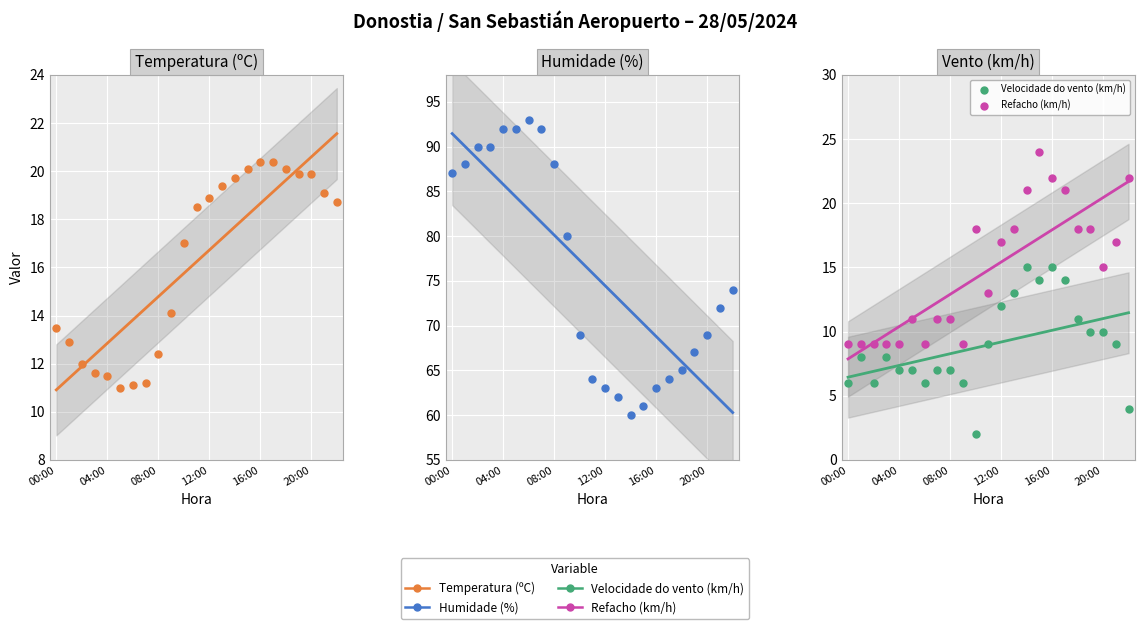

At how many categories does at least one series exceed 23?

23